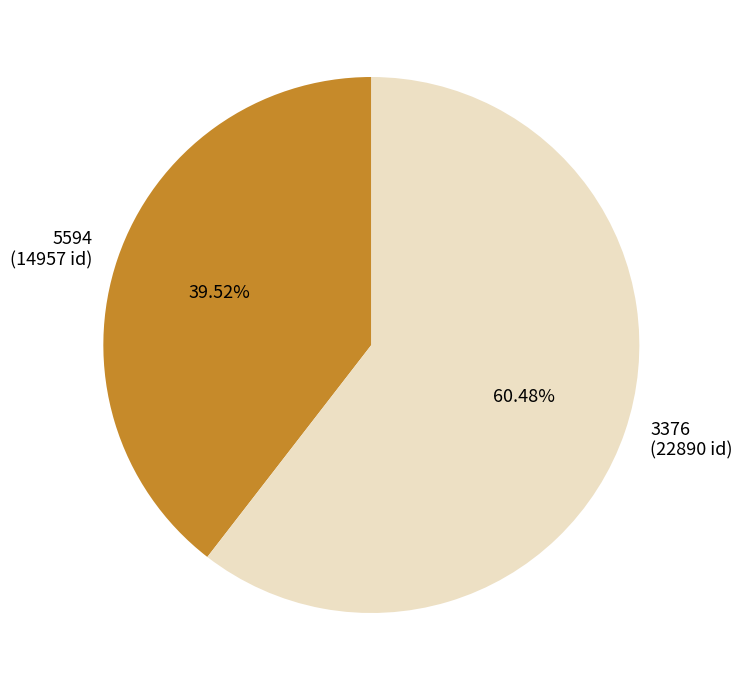

To the nearest percent, what is the average slice percentage?

50%